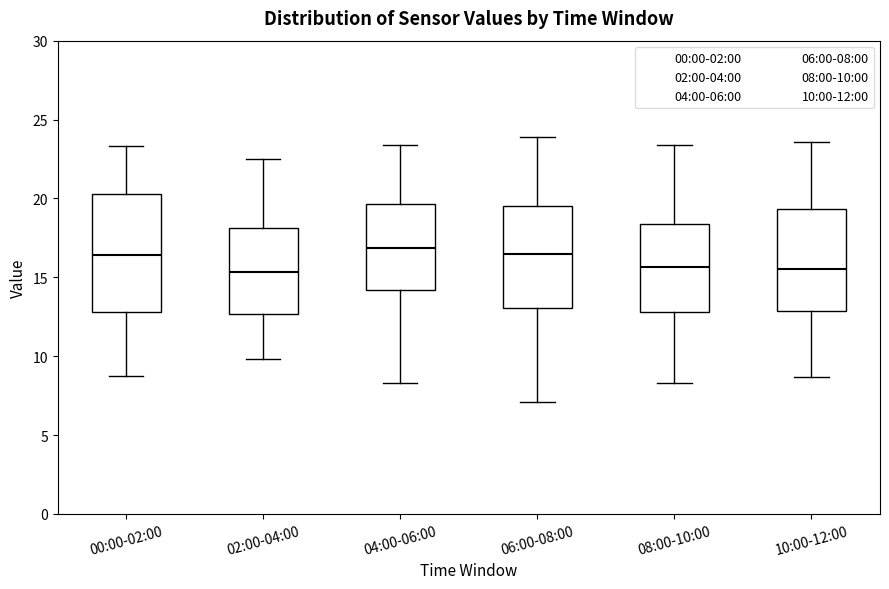

Where is the upper edge of the box for 02:00-04:00 on the y-axis? The values are not printed on the chart, so give them approximately, as read against the axis.

18.0